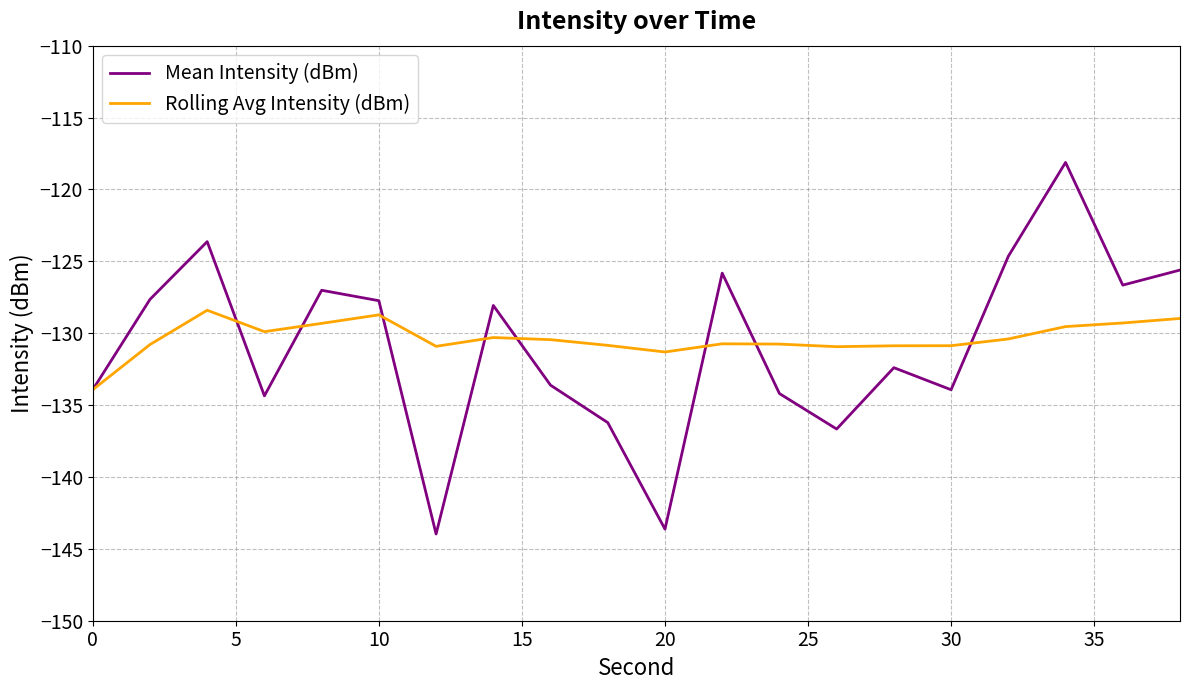

What is the maximum value for Mean Intensity (dBm)?

-118.1